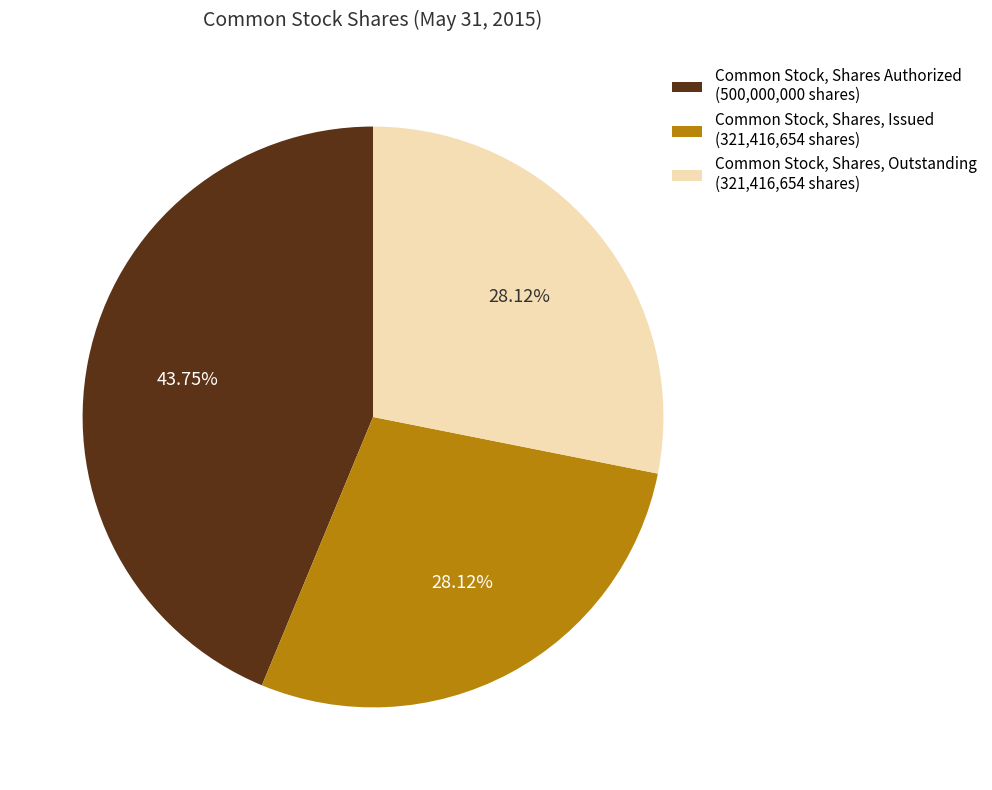

Approximately how many times larger is the value at Common Stock, Shares, Outstanding (321,416,654 shares) compared to Common Stock, Shares, Issued (321,416,654 shares)?

1.0